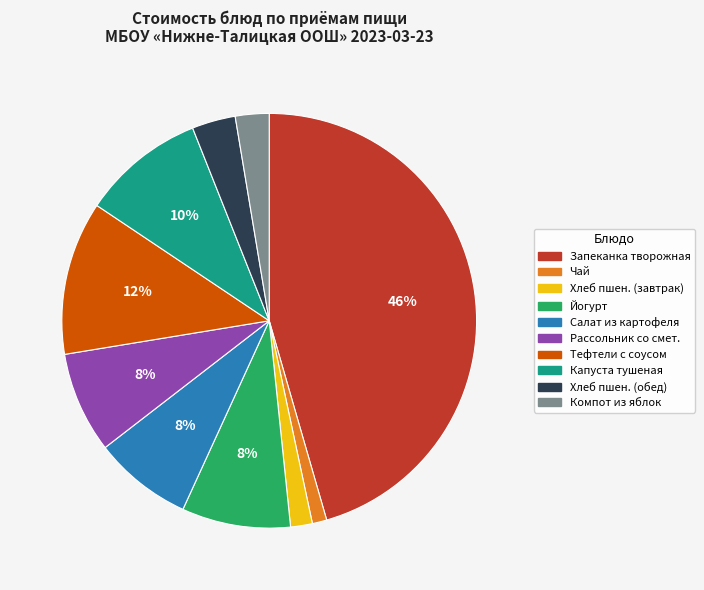

The Йогурт slice represents 17% of the pie. True or false?

False